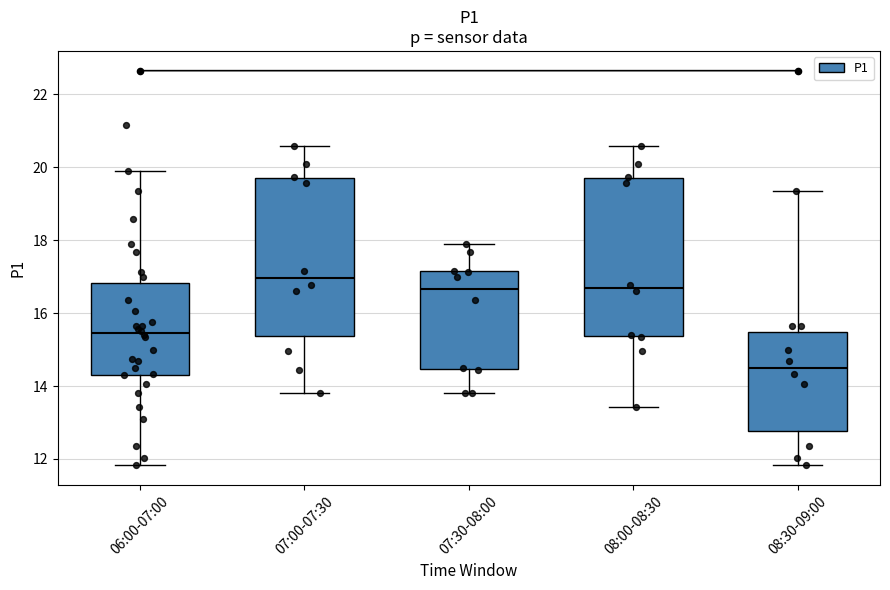

Reading left to right, transcribe this box plot: for each box, give where its median line is, the range the box spans, and where its two whiskers end, as read against the y-axis. The values are not printed on the chart, so give them approximately, as read against the axis.

06:00-07:00: median 15.4, box 14.4 to 16.8, whiskers 11.8 to 20.0
07:00-07:30: median 17.0, box 15.4 to 19.6, whiskers 13.8 to 20.6
07:30-08:00: median 16.6, box 14.4 to 17.2, whiskers 13.8 to 18.0
08:00-08:30: median 16.6, box 15.4 to 19.6, whiskers 13.4 to 20.6
08:30-09:00: median 14.6, box 12.8 to 15.4, whiskers 11.8 to 19.4